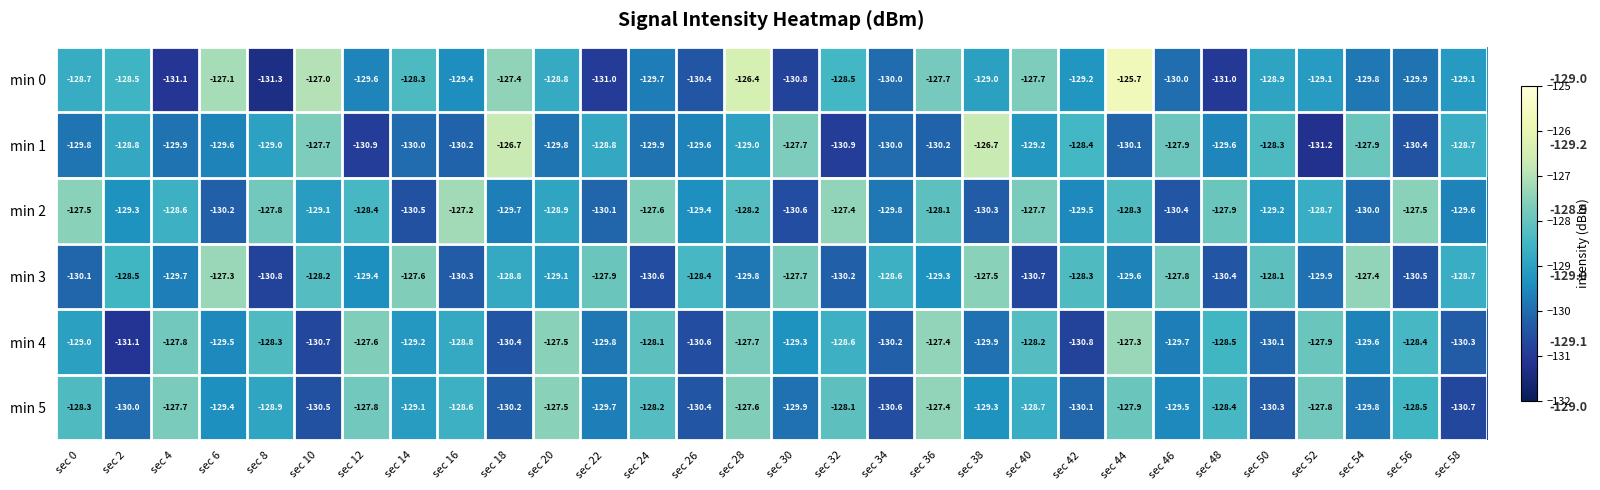

Where does the min 2 series first go above -128?

sec 0